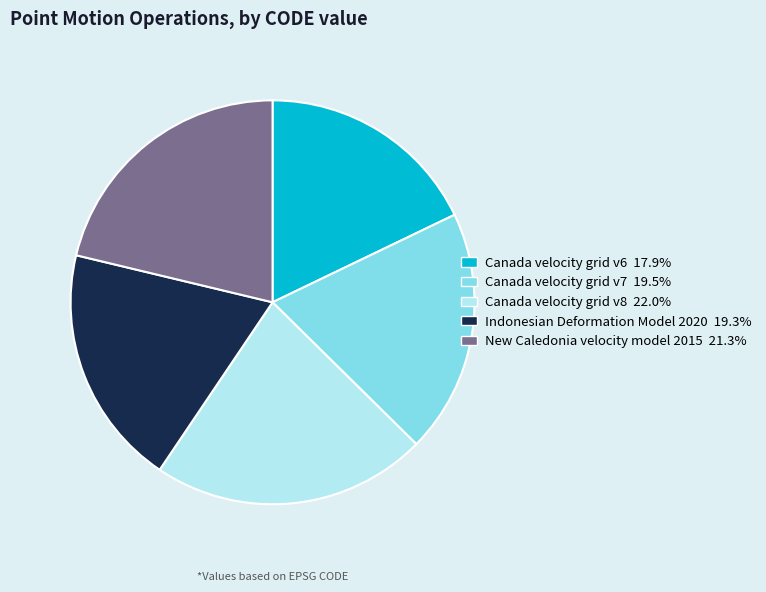

Which category has the smallest portion of the pie?

Canada velocity grid v6